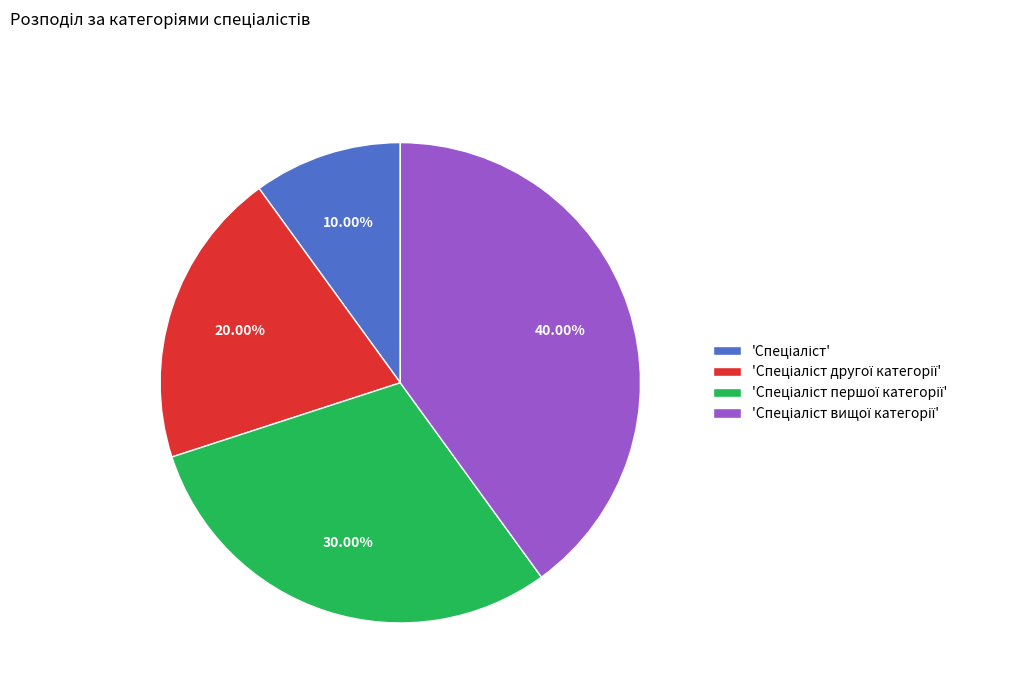

Does any single category account for the majority?

No